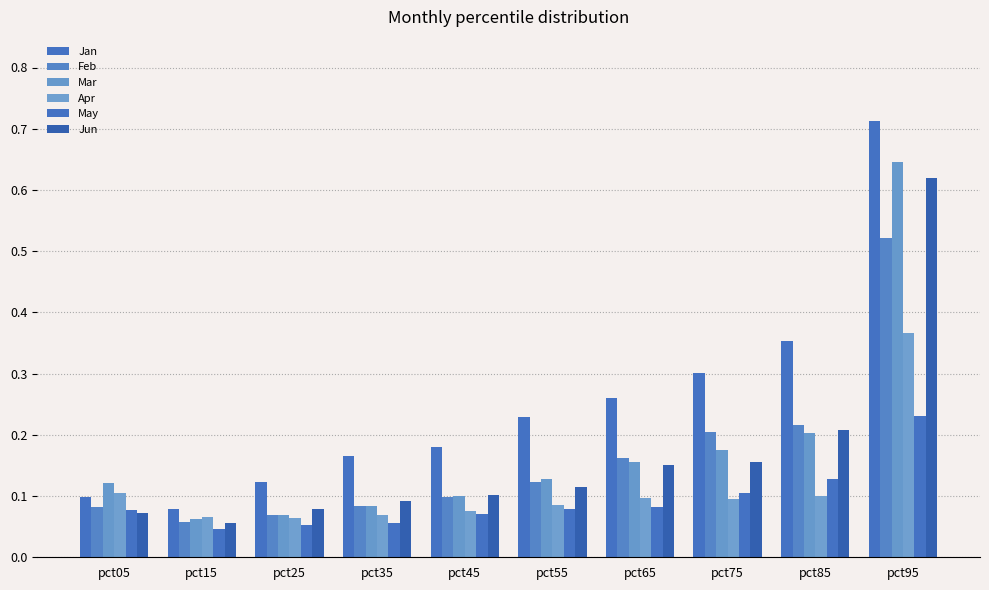

True or false: Mar has a value of 0.1 at pct75.

False